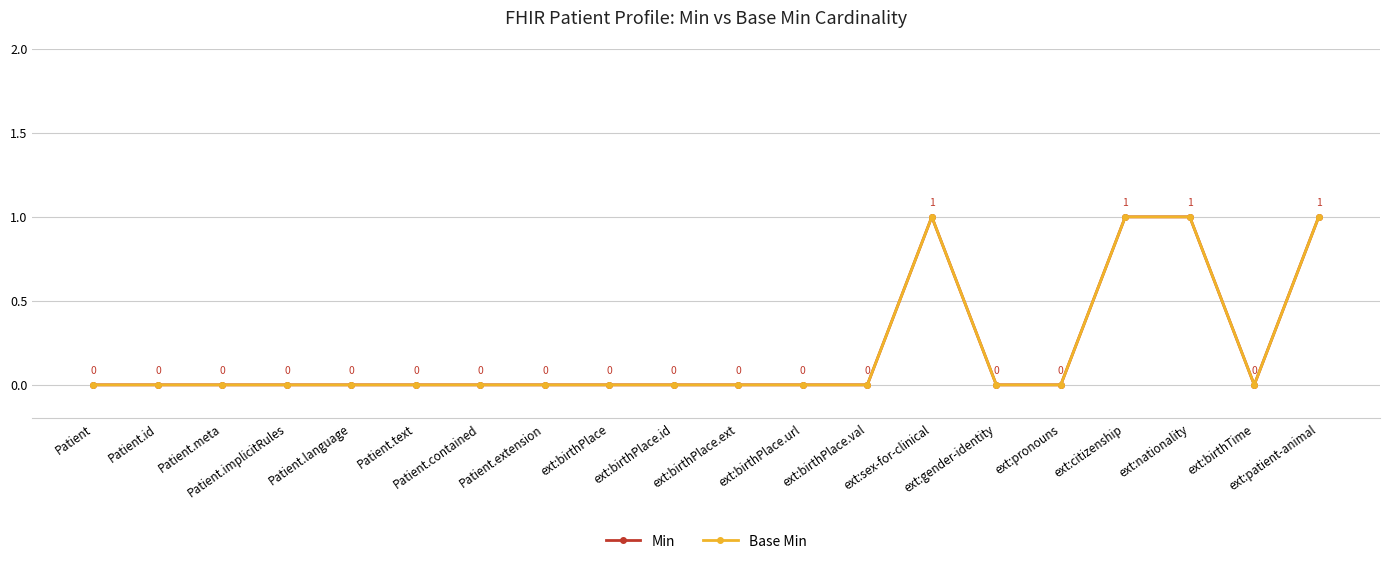

Is this an area chart (filled region under the line)?

No